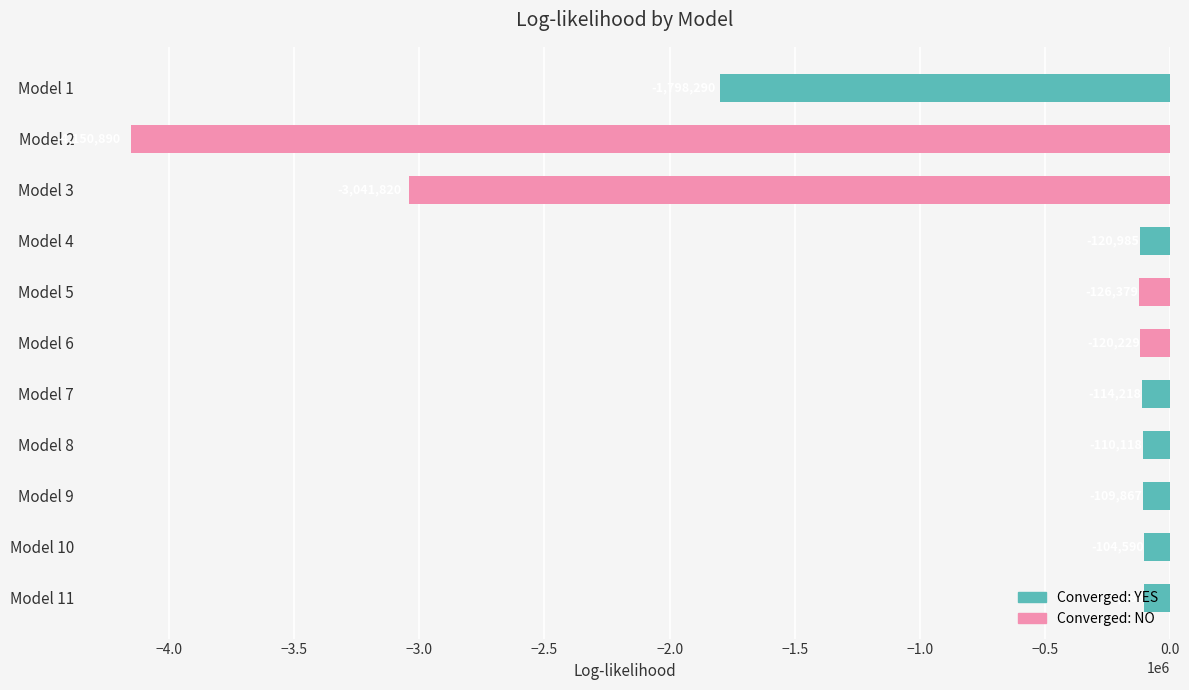

The value at Model 2 is -4150890. True or false?

True